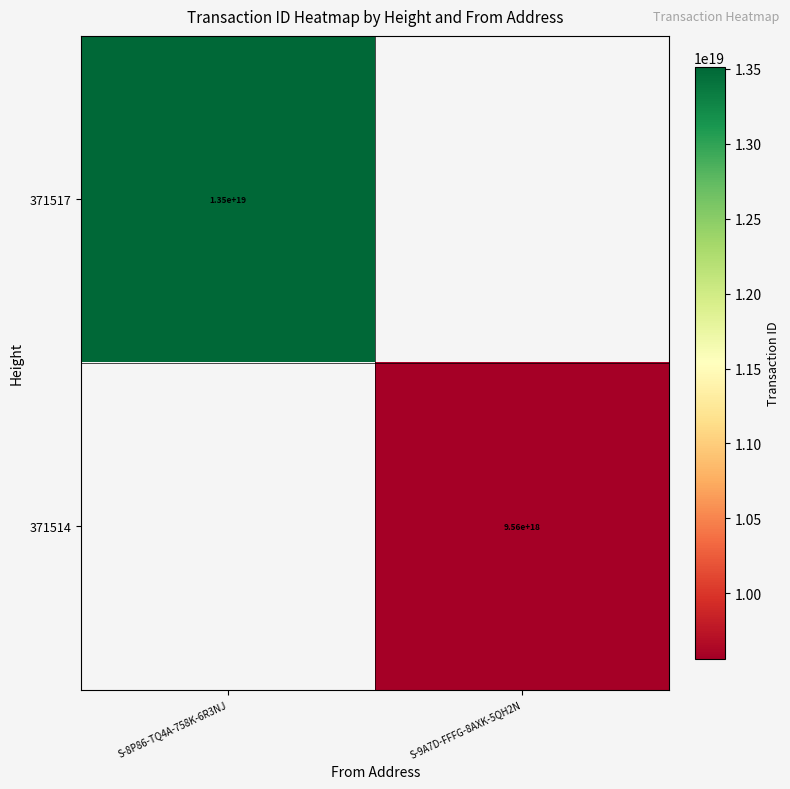

Is it true that 371517 equals 17610616848931815424 at S-8P86-TQ4A-758K-6R3NJ?

False